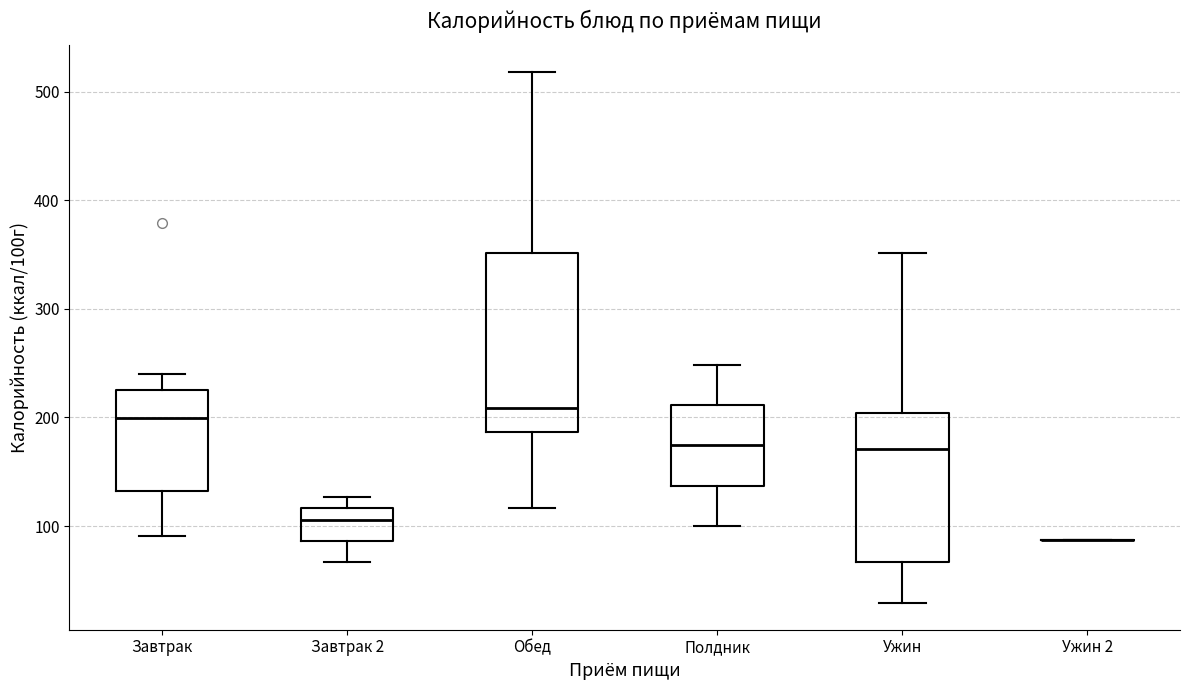

Reading left to right, read every box against the y-axis: the position of its median line, the range the box covers, and the ends of its whiskers. The values are not printed on the chart, so give them approximately, as read against the axis.

Завтрак: median 200, box 130 to 230, whiskers 90 to 240
Завтрак 2: median 110, box 90 to 120, whiskers 70 to 130
Обед: median 210, box 190 to 350, whiskers 120 to 520
Полдник: median 170, box 140 to 210, whiskers 100 to 250
Ужин: median 170, box 70 to 200, whiskers 30 to 350
Ужин 2: box collapsed to a line at 90, whiskers 90 to 90